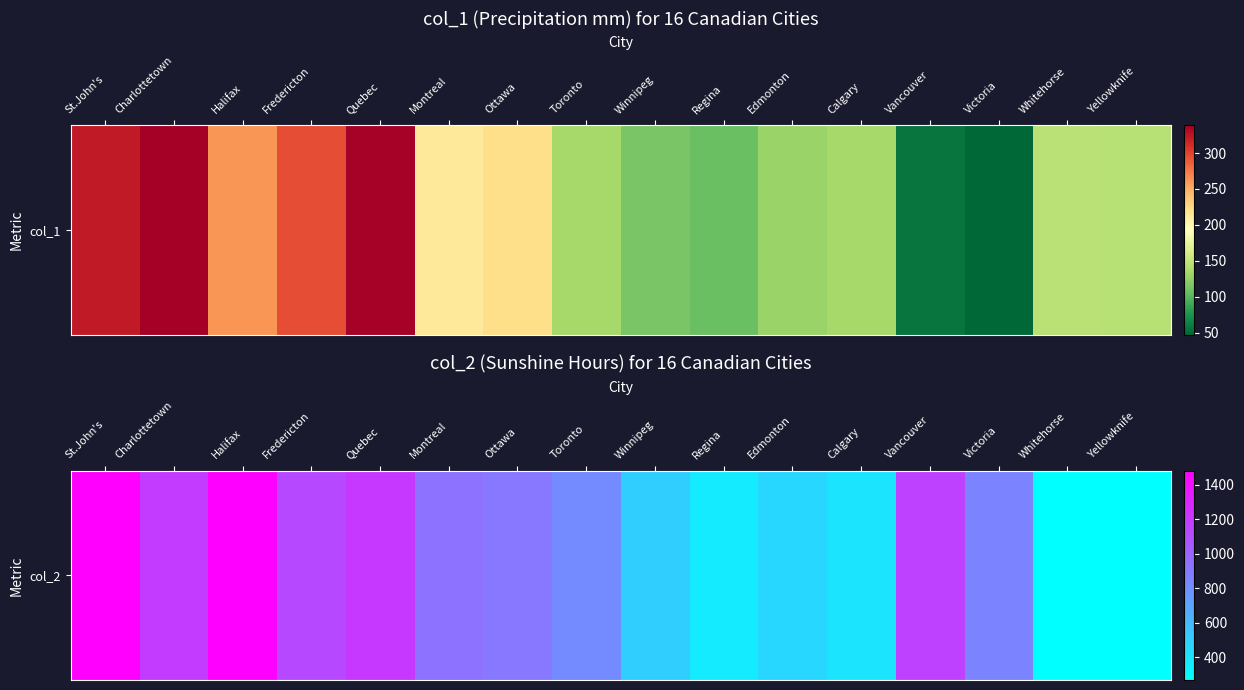

The value at Halifax is 1474. True or false?

True